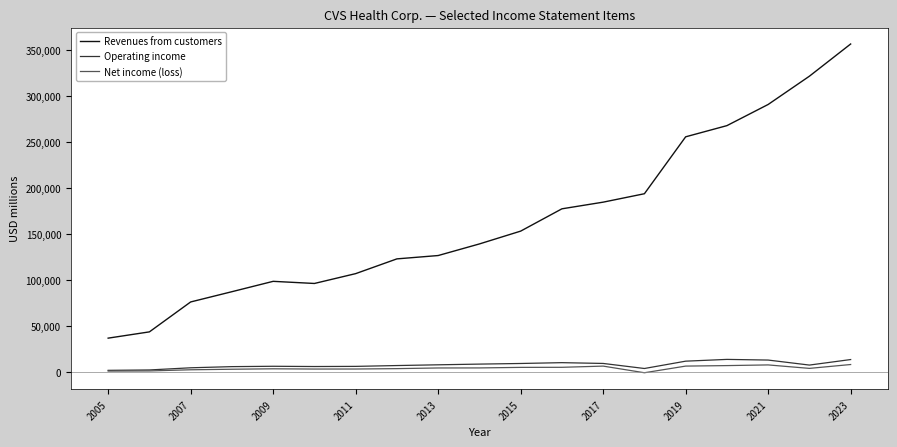

Which series has the largest total across all categories?

Revenues from customers